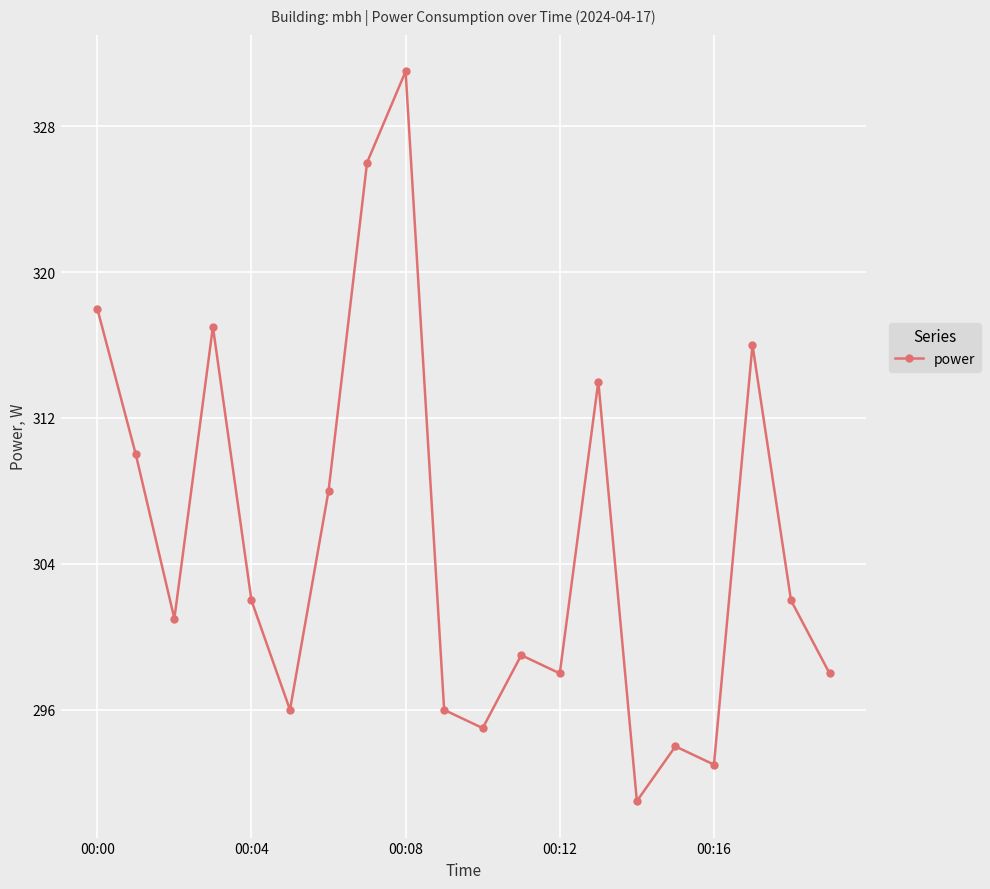

What is the sum of all values?

6105